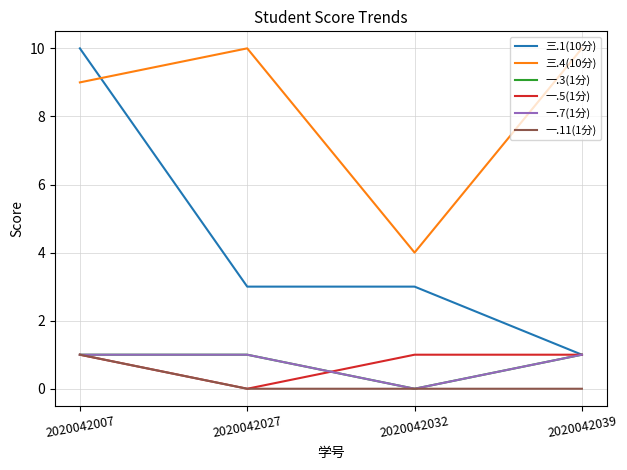

How many lines are shown in the chart?

6